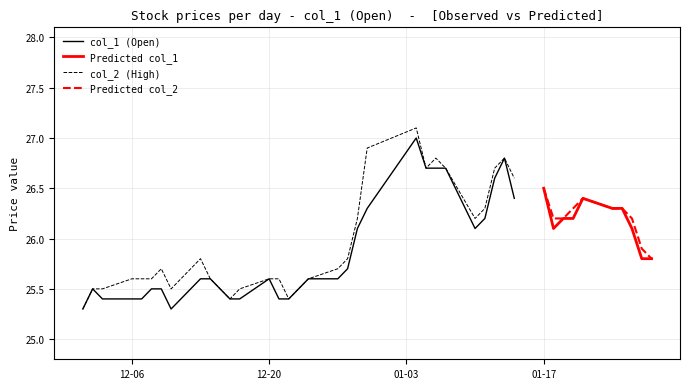

How many interior local valleys does the col_2 series have?

5